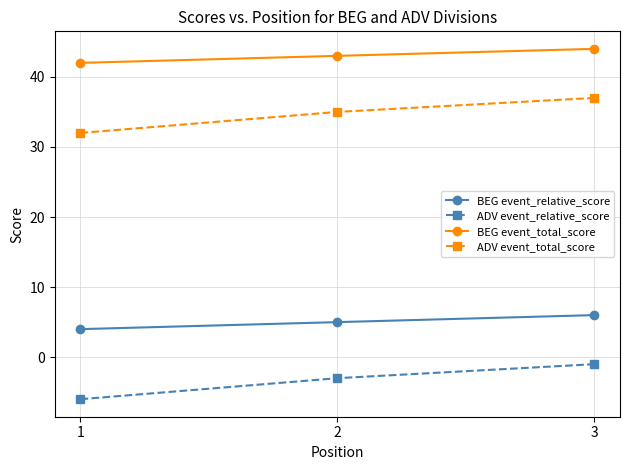

List the labels in order of BEG event_relative_score value, largest first.

3, 2, 1